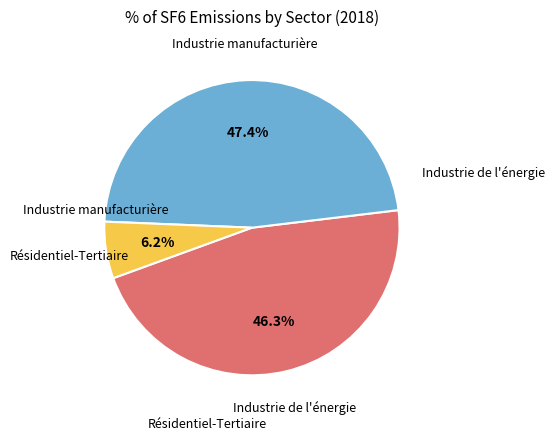

To the nearest percent, what is the average slice percentage?

33%